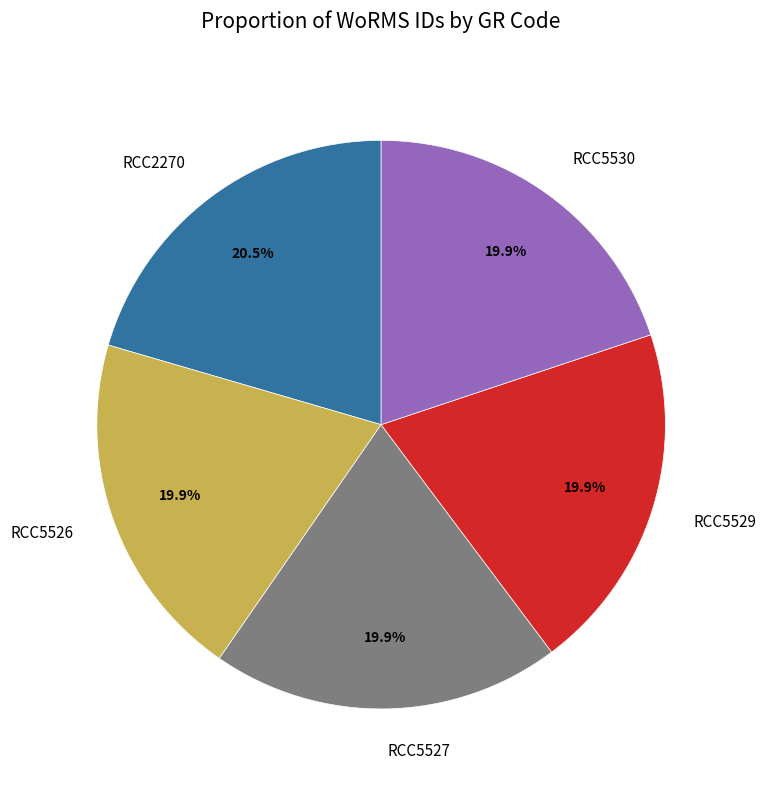

Is it true that RCC5527 is 20% of the pie?

True